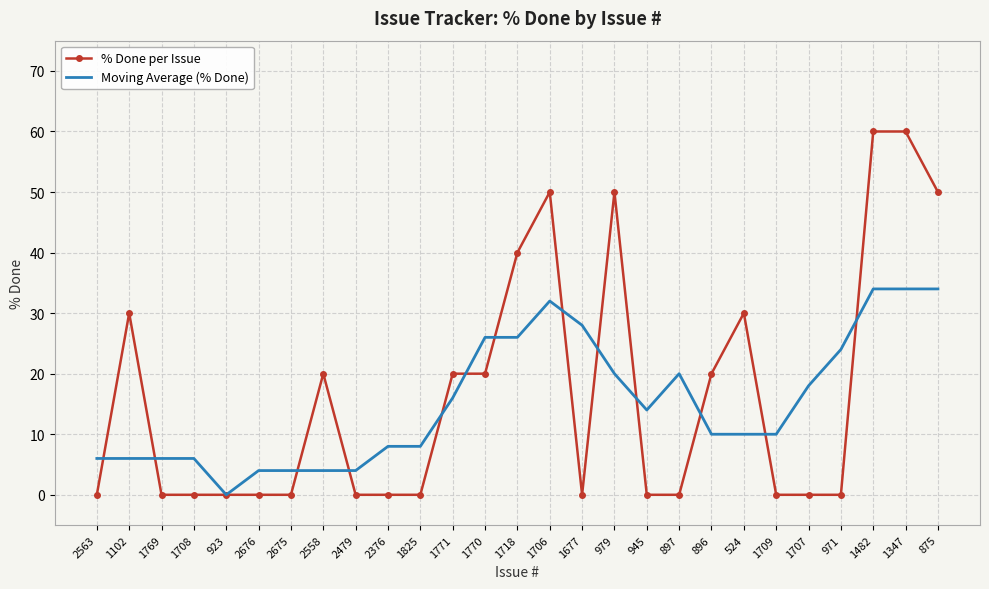

What is the maximum value shown in the chart?

60